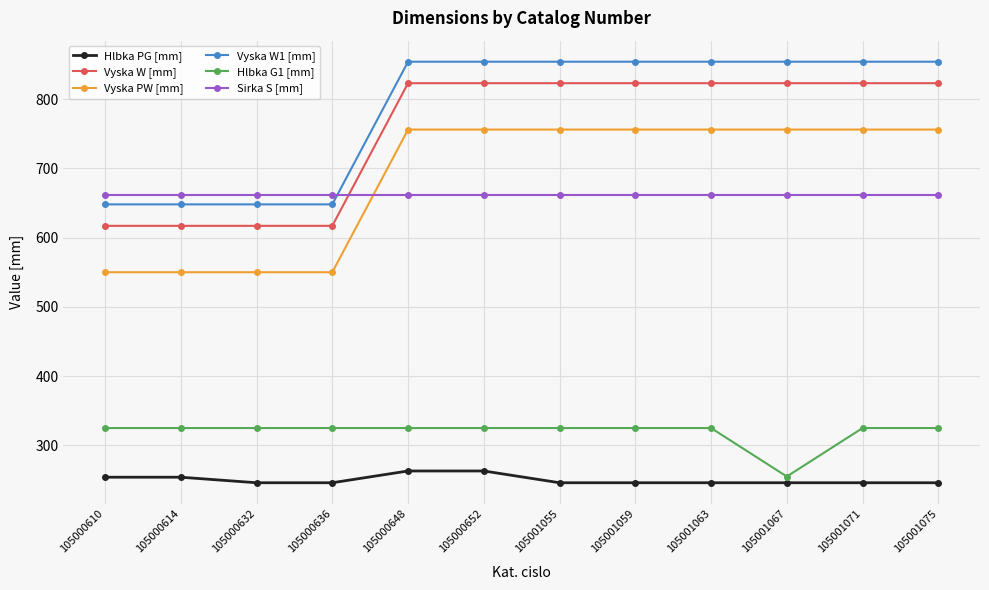

Reading left to right, transcribe all the data shown in this chart.

Hlbka PG [mm]: 105000610=254	105000614=254	105000632=246	105000636=246	105000648=263	105000652=263	105001055=246	105001059=246	105001063=246	105001067=246	105001071=246	105001075=246
Vyska W [mm]: 105000610=617	105000614=617	105000632=617	105000636=617	105000648=823	105000652=823	105001055=823	105001059=823	105001063=823	105001067=823	105001071=823	105001075=823
Vyska PW [mm]: 105000610=550	105000614=550	105000632=550	105000636=550	105000648=756	105000652=756	105001055=756	105001059=756	105001063=756	105001067=756	105001071=756	105001075=756
Vyska W1 [mm]: 105000610=648	105000614=648	105000632=648	105000636=648	105000648=854	105000652=854	105001055=854	105001059=854	105001063=854	105001067=854	105001071=854	105001075=854
Hlbka G1 [mm]: 105000610=325	105000614=325	105000632=325	105000636=325	105000648=325	105000652=325	105001055=325	105001059=325	105001063=325	105001067=255	105001071=325	105001075=325
Sirka S [mm]: 105000610=662	105000614=662	105000632=662	105000636=662	105000648=662	105000652=662	105001055=662	105001059=662	105001063=662	105001067=662	105001071=662	105001075=662